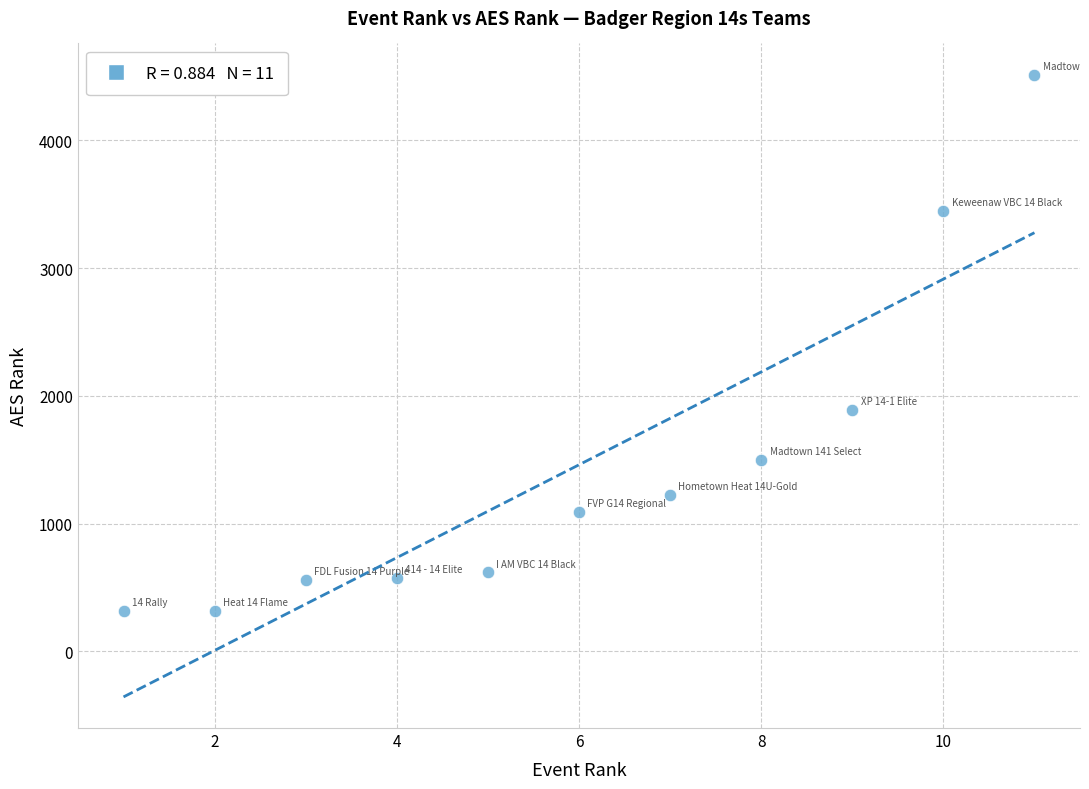

What Y value in the scatter plot is closest to 2415?

1890